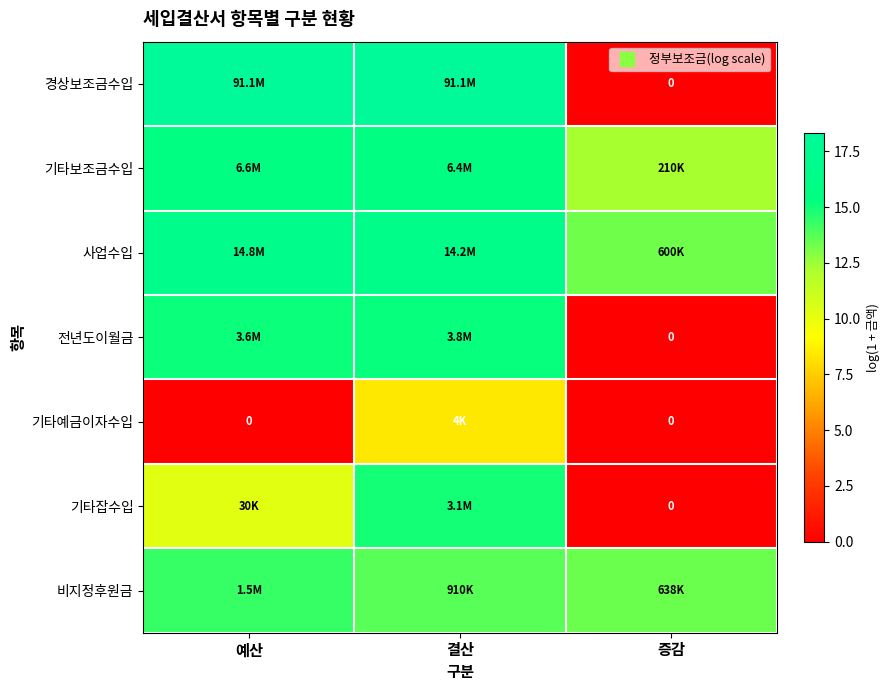

What value does the 경상보조금수입 series have at 예산?

18.3